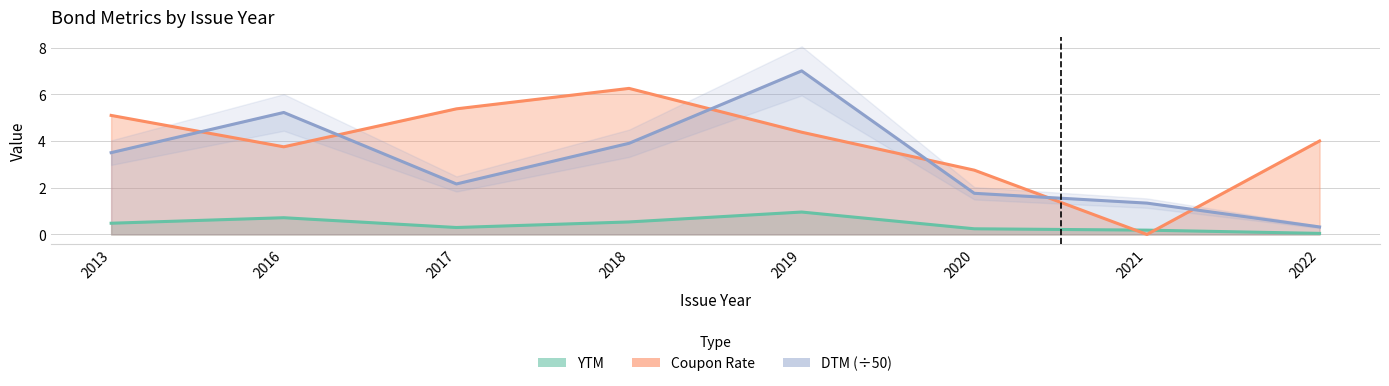

Which series has the widest spread of values?

DTM